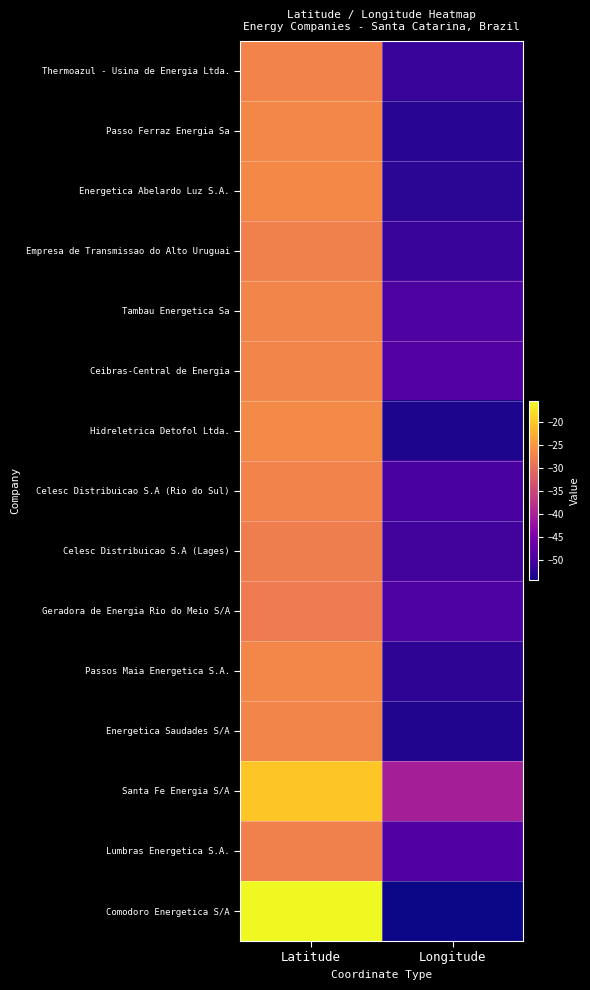

Reading right to left, list all the values displayed in this chart.

Thermoazul - Usina de Energia Ltda.: Longitude=-51.2	Latitude=-27.1
Passo Ferraz Energia Sa: Longitude=-52.4	Latitude=-26.7
Energetica Abelardo Luz S.A.: Longitude=-52.3	Latitude=-26.6
Empresa de Transmissao do Alto Uruguai: Longitude=-51.2	Latitude=-27.4
Tambau Energetica Sa: Longitude=-49.1	Latitude=-26.9
Ceibras-Central de Energia: Longitude=-48.6	Latitude=-27.0
Hidreletrica Detofol Ltda.: Longitude=-53.3	Latitude=-26.3
Celesc Distribuicao S.A (Rio do Sul): Longitude=-49.6	Latitude=-27.2
Celesc Distribuicao S.A (Lages): Longitude=-50.3	Latitude=-27.8
Geradora de Energia Rio do Meio S/A: Longitude=-49.1	Latitude=-28.0
Passos Maia Energetica S.A.: Longitude=-52.1	Latitude=-26.8
Energetica Saudades S/A: Longitude=-53.0	Latitude=-26.9
Santa Fe Energia S/A: Longitude=-40.3	Latitude=-20.2
Lumbras Energetica S.A.: Longitude=-49.0	Latitude=-27.4
Comodoro Energetica S/A: Longitude=-54.3	Latitude=-15.6